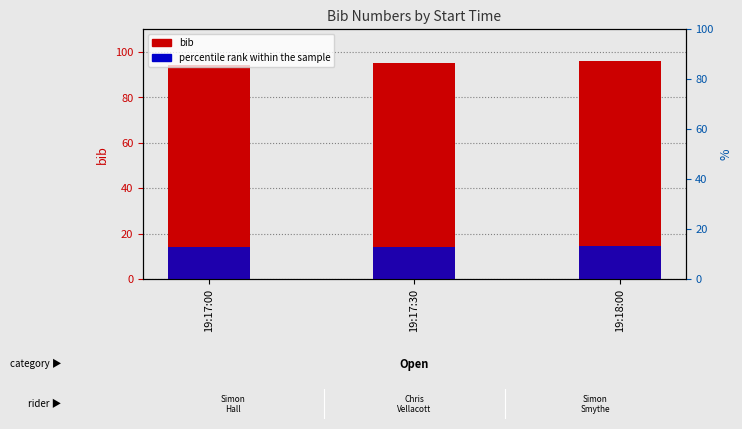

At which label does percentile rank within the sample reach its peak?

19:18:00